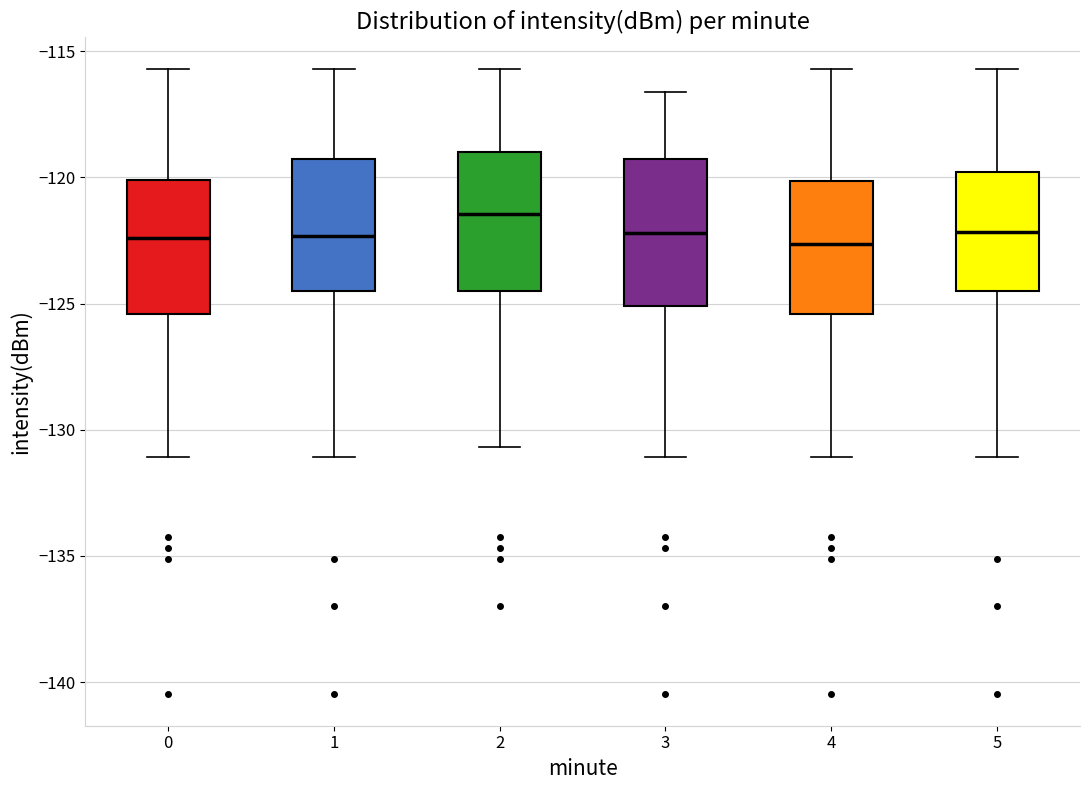

Reading left to right, transcribe this box plot: for each box, give where its median line is, the range the box spans, and where its two whiskers end, as read against the y-axis. The values are not printed on the chart, so give them approximately, as read against the axis.

0: median -122.5, box -125.5 to -120.0, whiskers -131.0 to -115.5
1: median -122.5, box -124.5 to -119.5, whiskers -131.0 to -115.5
2: median -121.5, box -124.5 to -119.0, whiskers -130.5 to -115.5
3: median -122.0, box -125.0 to -119.5, whiskers -131.0 to -116.5
4: median -122.5, box -125.5 to -120.0, whiskers -131.0 to -115.5
5: median -122.0, box -124.5 to -120.0, whiskers -131.0 to -115.5